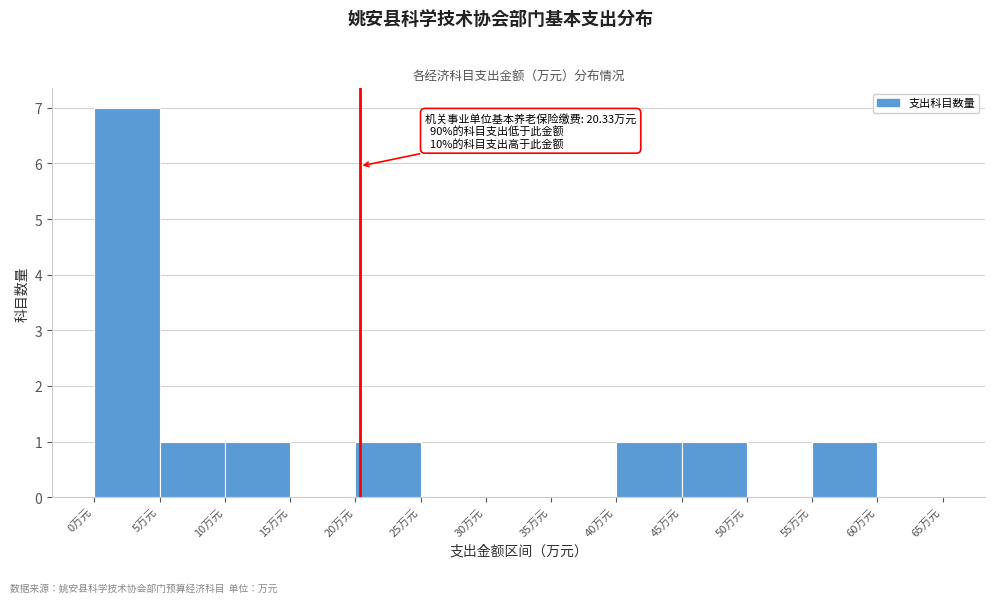

Which range on the x-axis has the tallest bar?

0 to 5